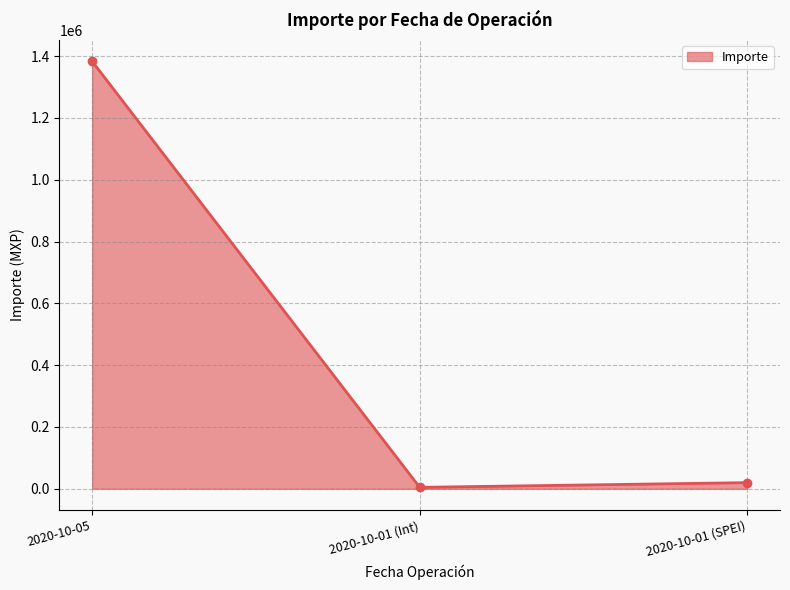

Rank the categories by value from lowest to highest.

2020-10-01 (Int), 2020-10-01 (SPEI), 2020-10-05